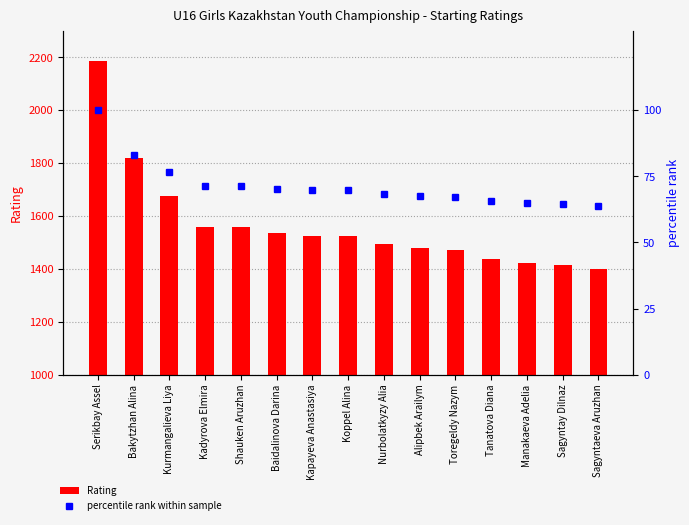

Rank the series at Kapayeva Anastasiya from lowest to highest value.

percentile rank within sample, Rating